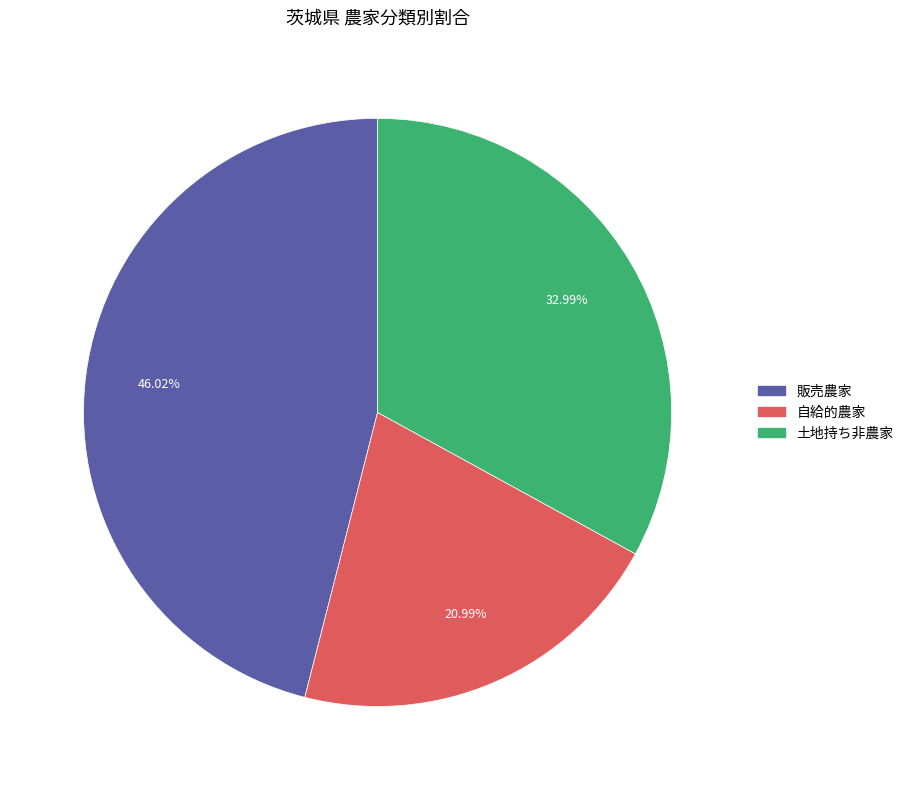

Rank the categories by value from highest to lowest.

販売農家, 土地持ち非農家, 自給的農家